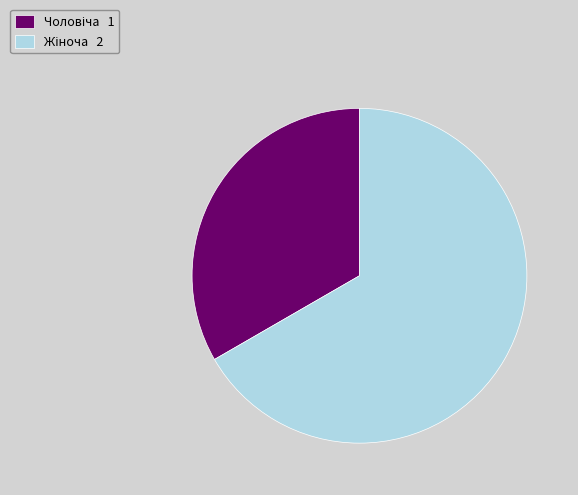

Is there any slice that represents more than half of the pie?

Yes